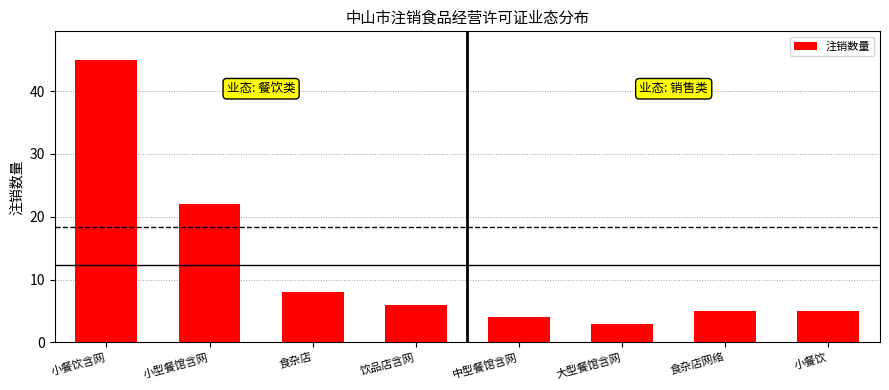

Which category has the lowest value across all series?

大型餐馆含网